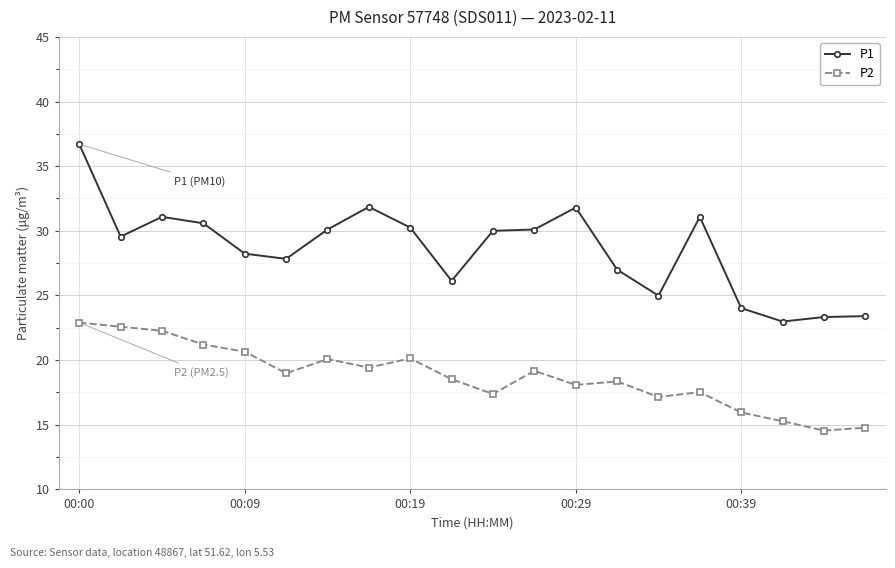

What is the difference between the maximum and second lowest values in the P1 series?

13.4